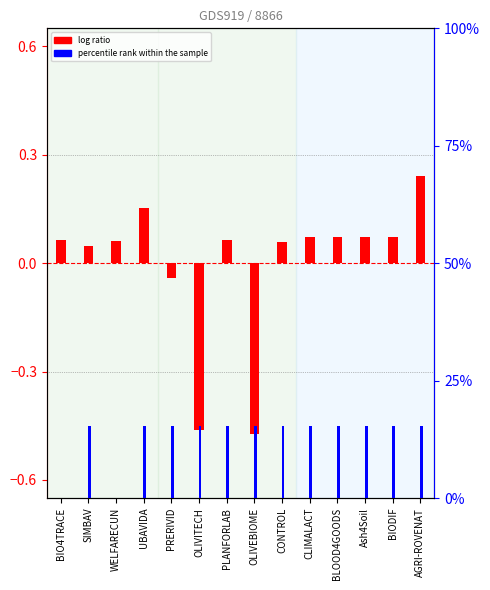

How many values in percentile rank within the sample are above zero?

12